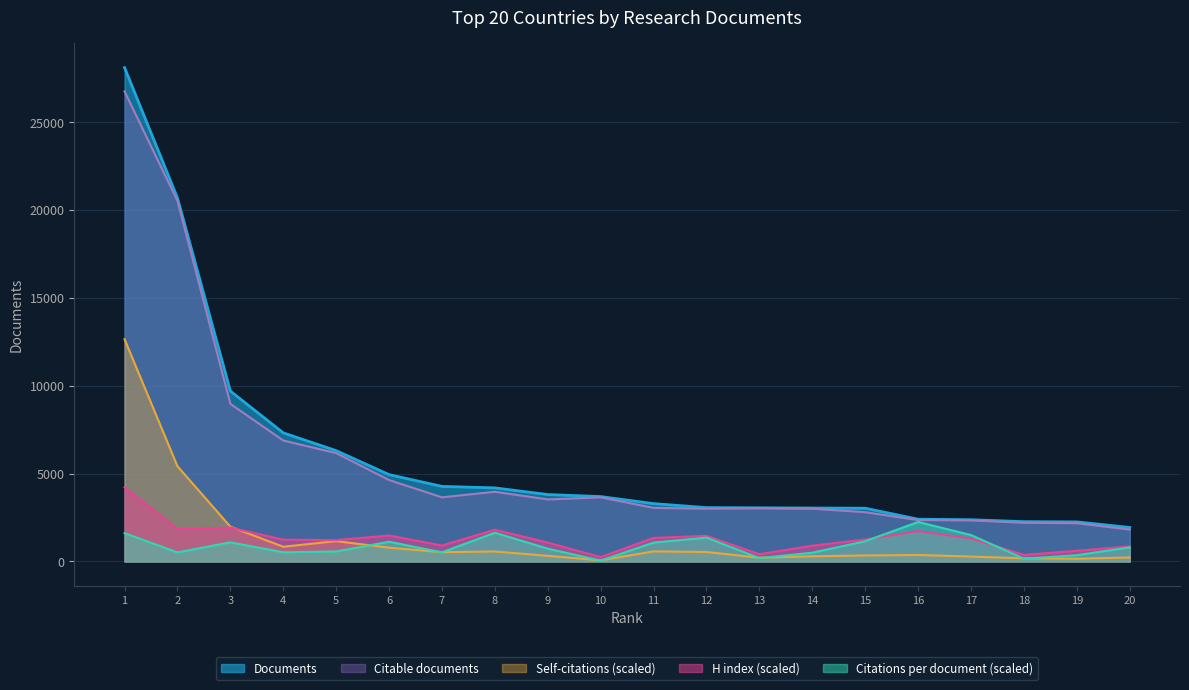

True or false: Documents has more than 1 interior local peaks.

False